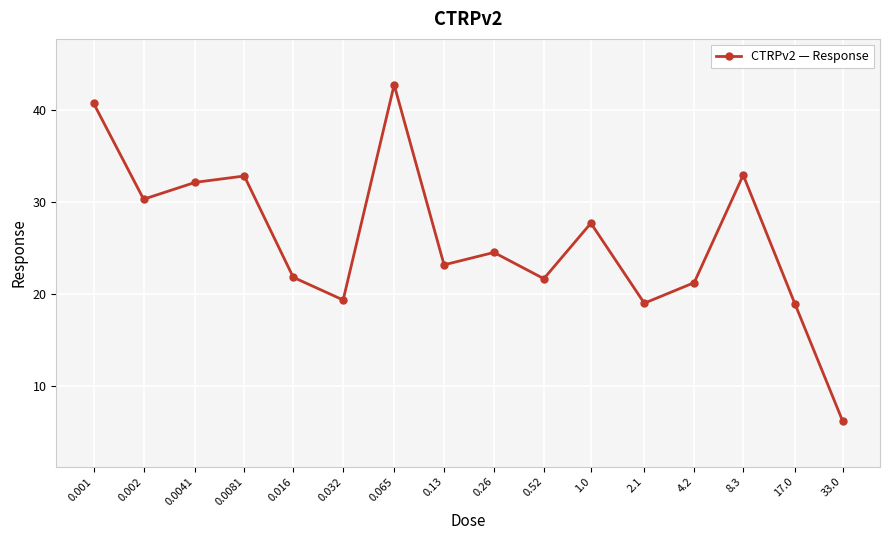

What is the difference between the maximum and minimum values?

36.6